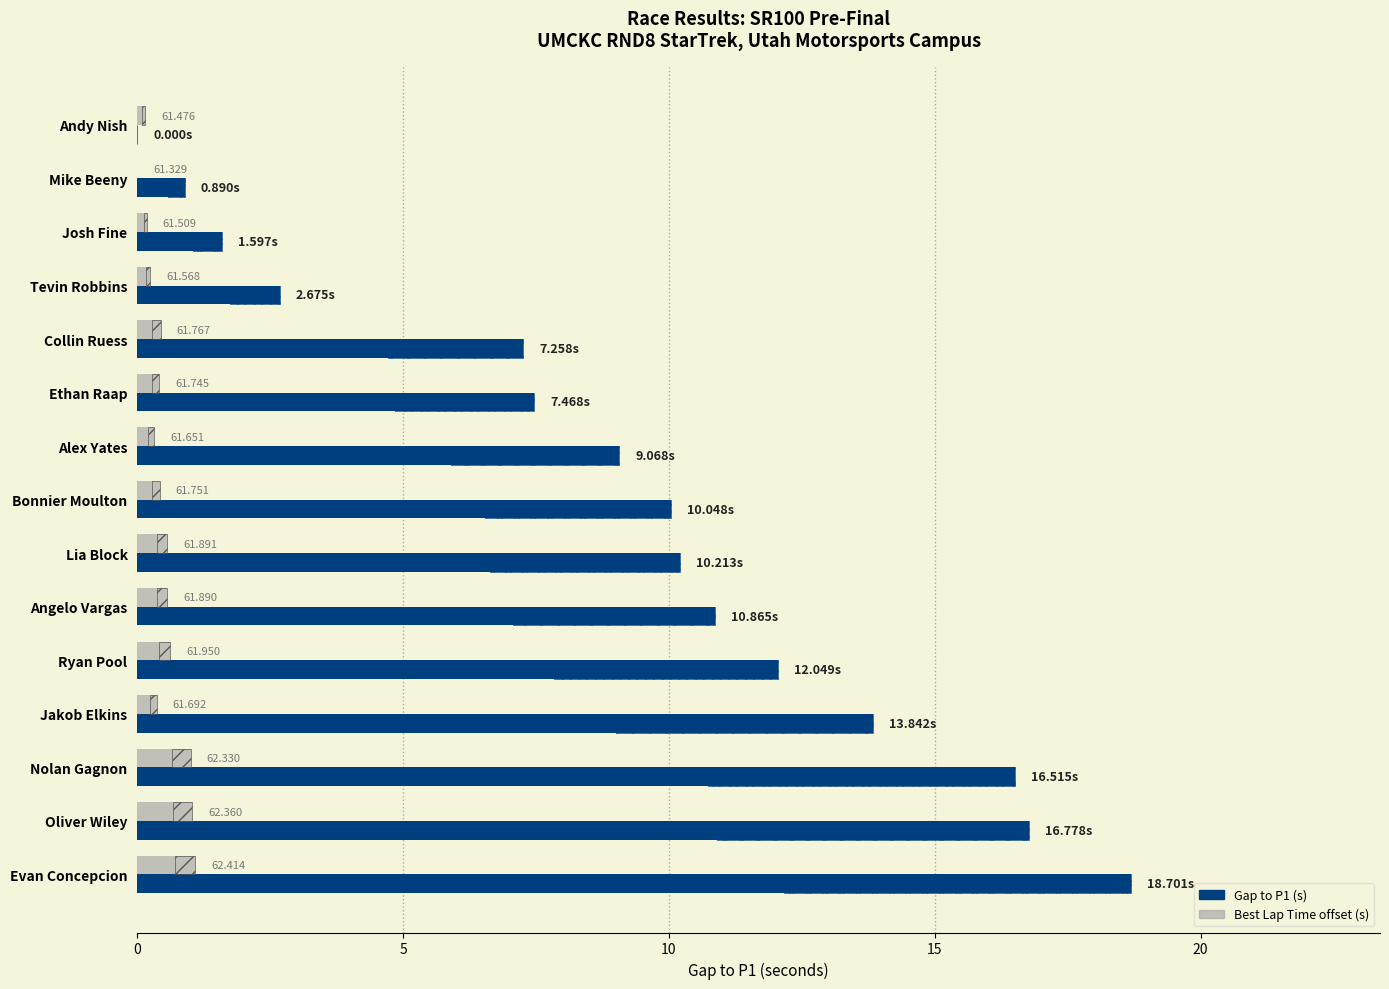

Reading left to right, extract all data points from this chart.

Gap to P1 (s): 0.0	0.9	1.6	2.7	7.3	7.5	9.1	10.0	10.2	10.9	12.0	13.8	16.5	16.8	18.7
Best Lap Time offset (s): 0.1	0.0	0.2	0.2	0.4	0.4	0.3	0.4	0.6	0.6	0.6	0.4	1.0	1.0	1.1